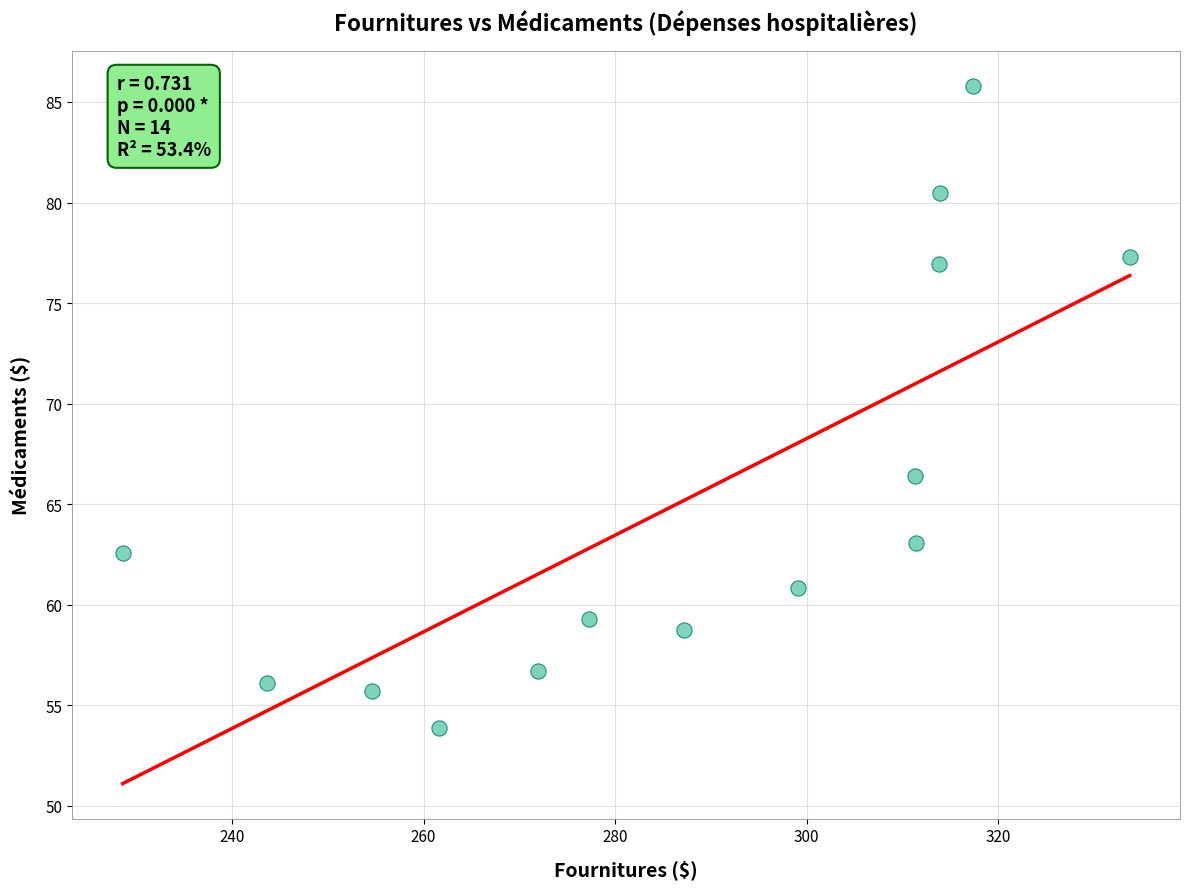

What Y value in the scatter plot is closest to 69?

66.4